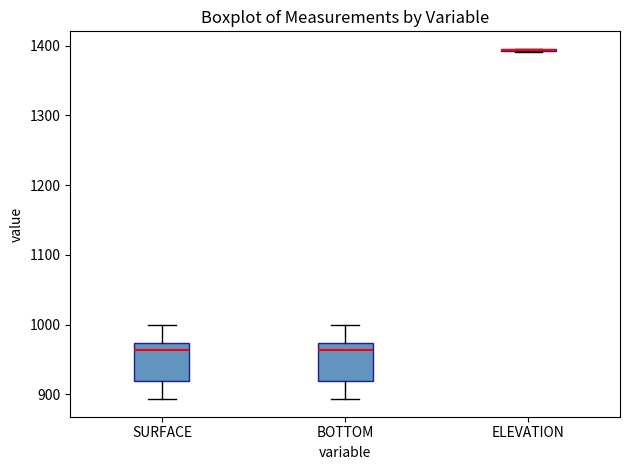

Reading left to right, transcribe this box plot: for each box, give where its median line is, the range the box spans, and where its two whiskers end, as read against the y-axis. The values are not printed on the chart, so give them approximately, as read against the axis.

SURFACE: median 960, box 920 to 970, whiskers 890 to 1000
BOTTOM: median 960, box 920 to 970, whiskers 890 to 1000
ELEVATION: box collapsed to a line at 1390, whiskers 1390 to 1400